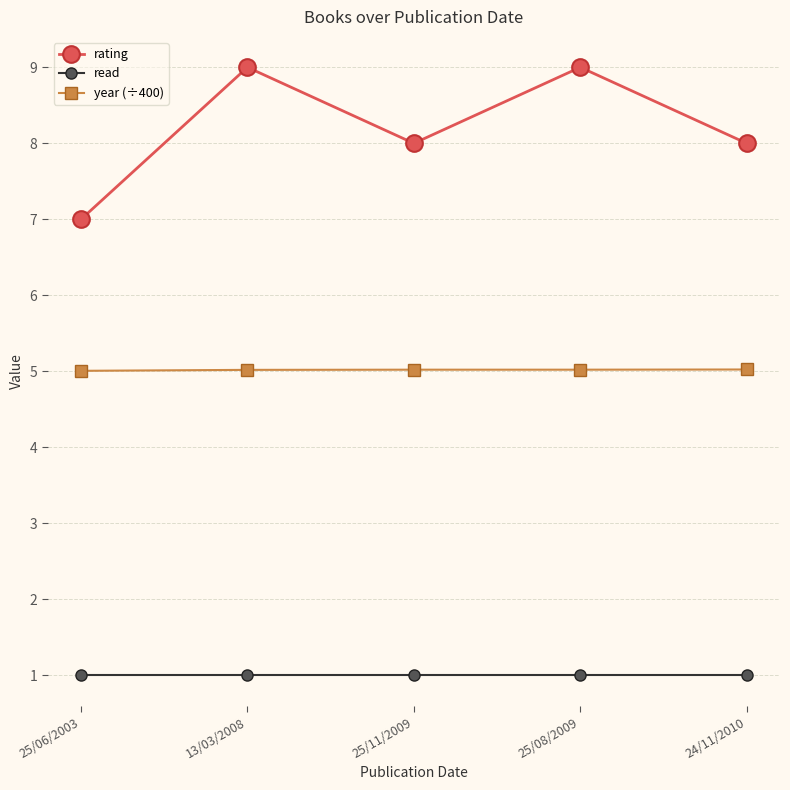

What is the lowest value of the read series?

1.0